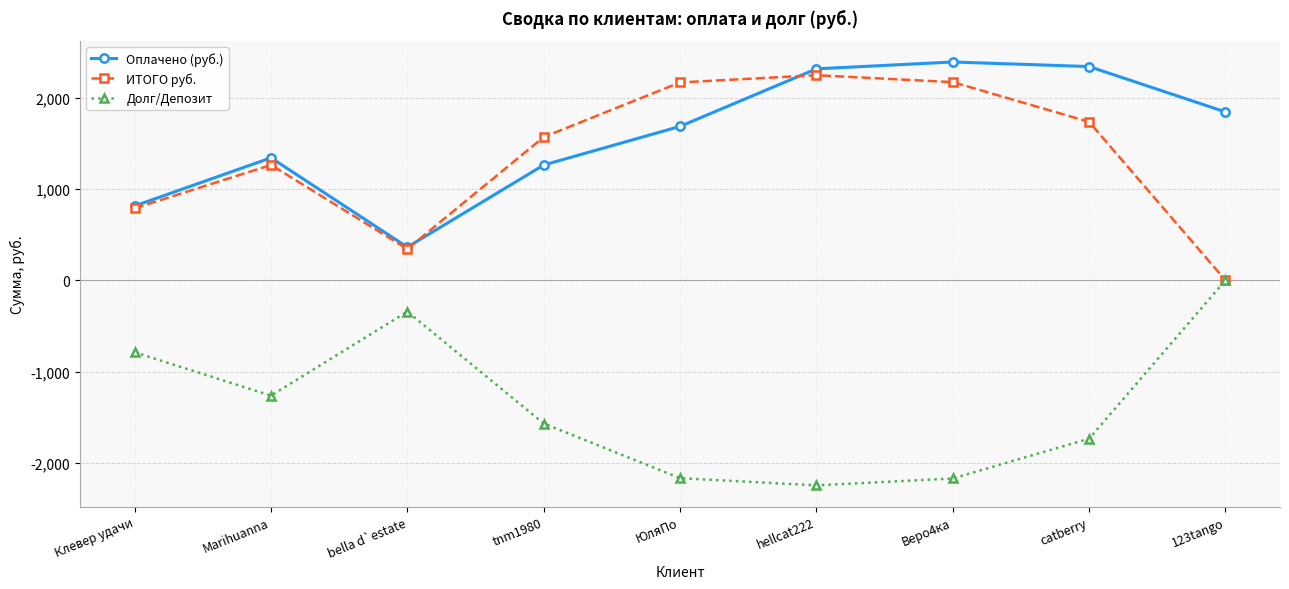

What is the average value of the Оплачено (руб.) series?

1594.8